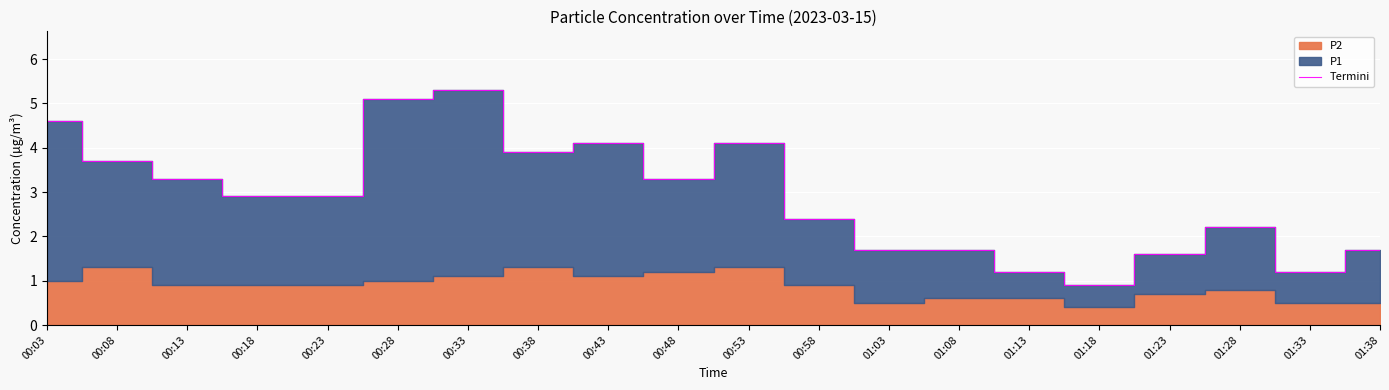

What is the sum of the values at 00:28 and 00:03?

9.7